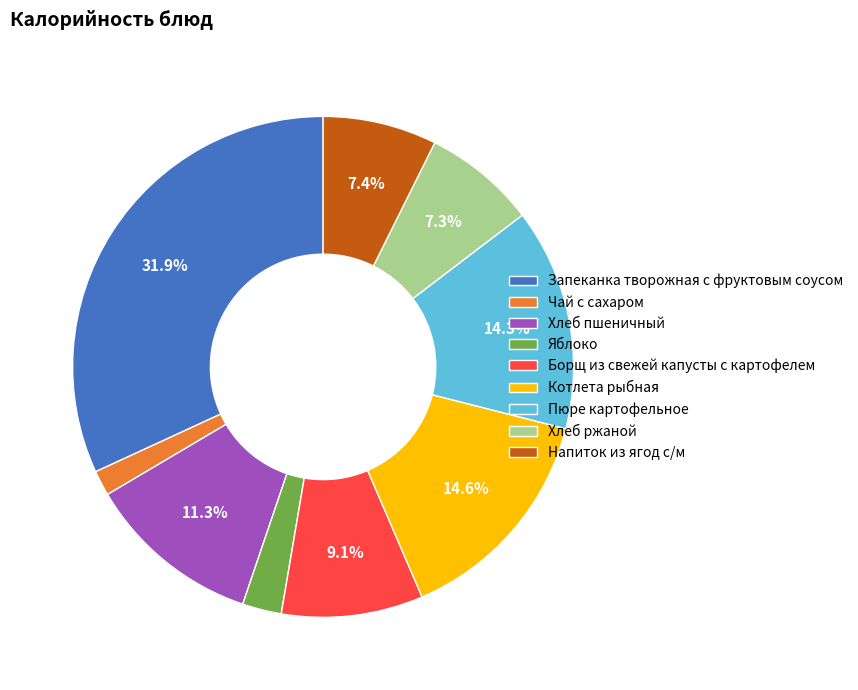

To the nearest percent, what portion does Хлеб пшеничный represent?

11%